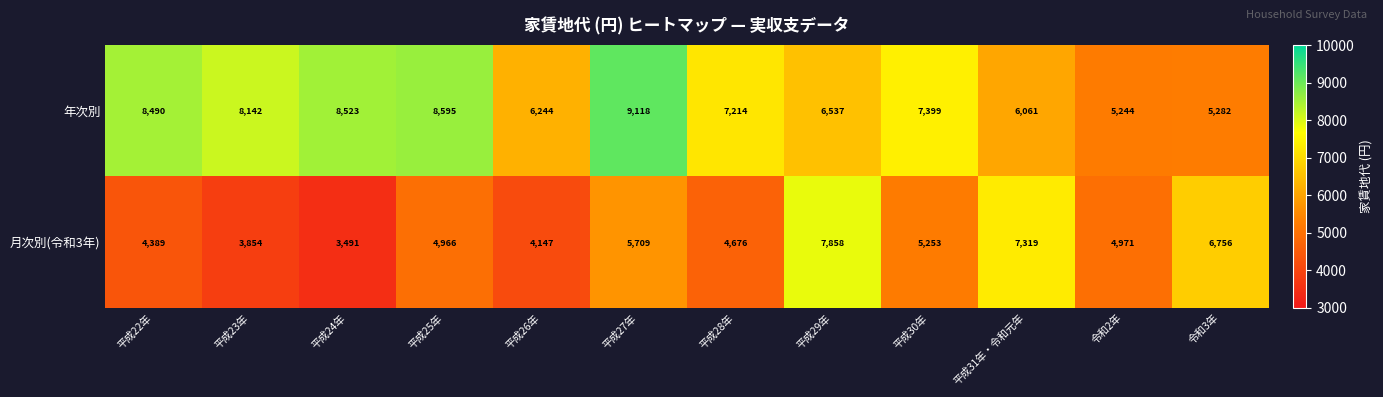

Which series changed the most between 平成31年・令和元年 and 令和3年?

年次別